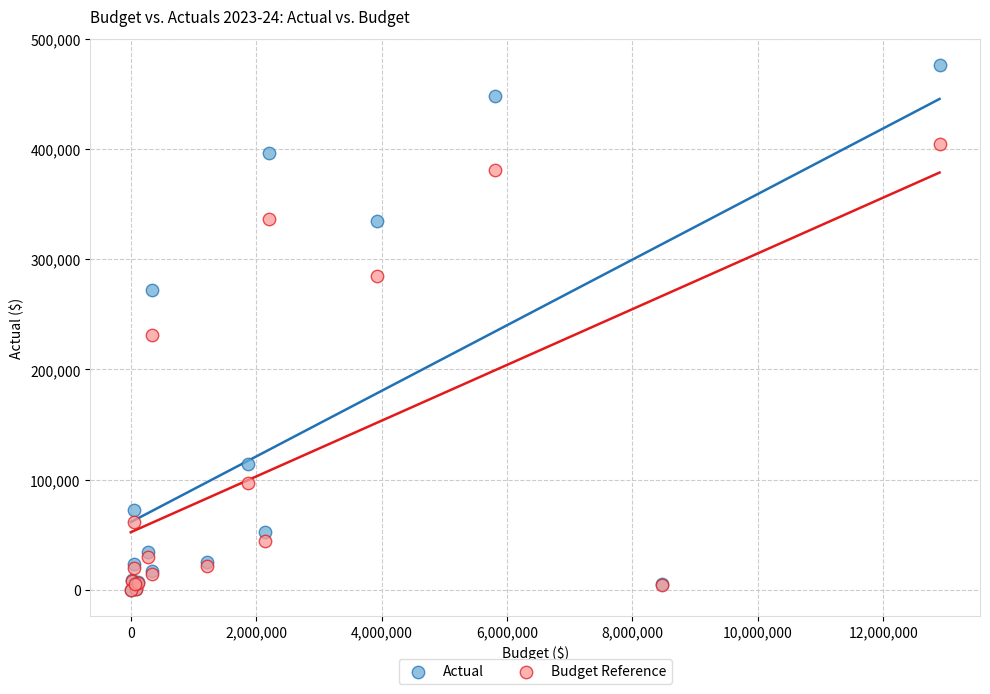

In the Budget Reference series, what Y value is closest to 202522?

231303.9